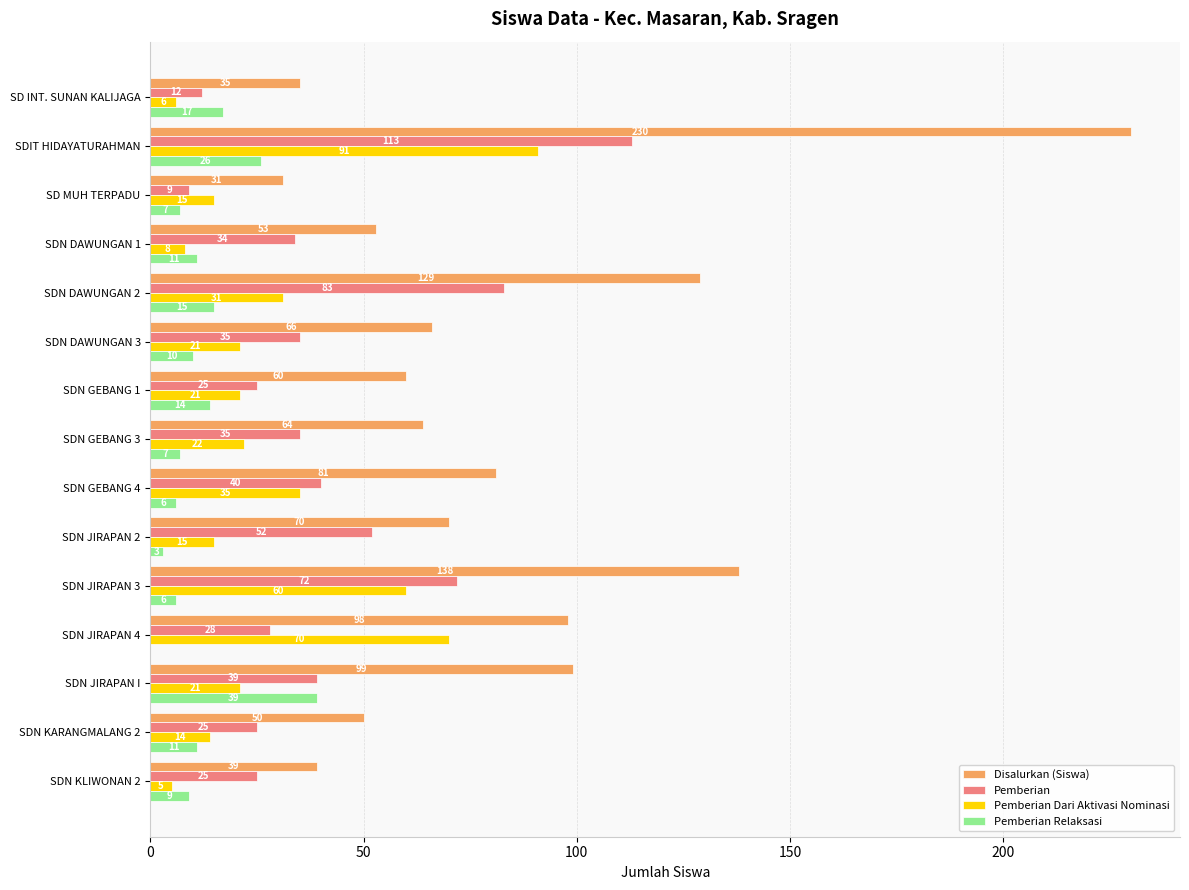

Where is Disalurkan (Siswa) nearest to the value 130?

SDN DAWUNGAN 2